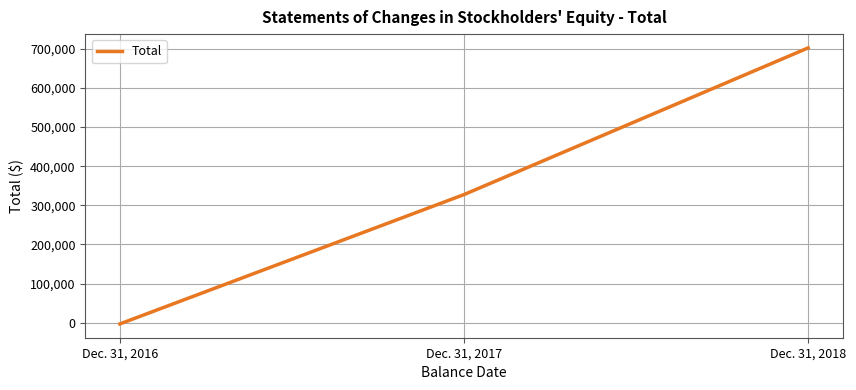

Which label corresponds to the smallest value in the chart?

Dec. 31, 2016